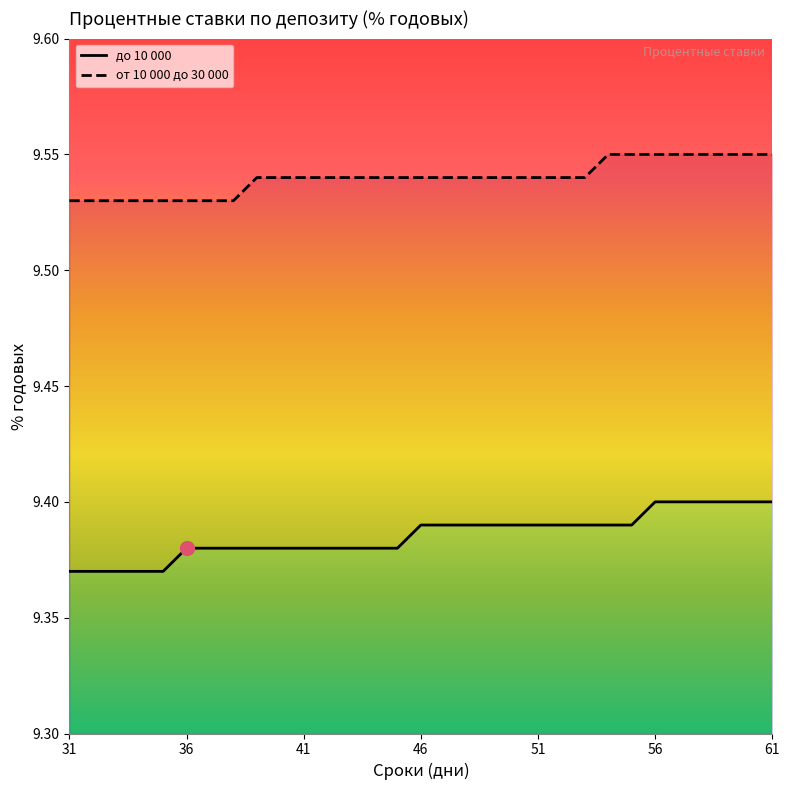

True or false: от 10 000 до 30 000 has more than 0 interior local peaks.

False